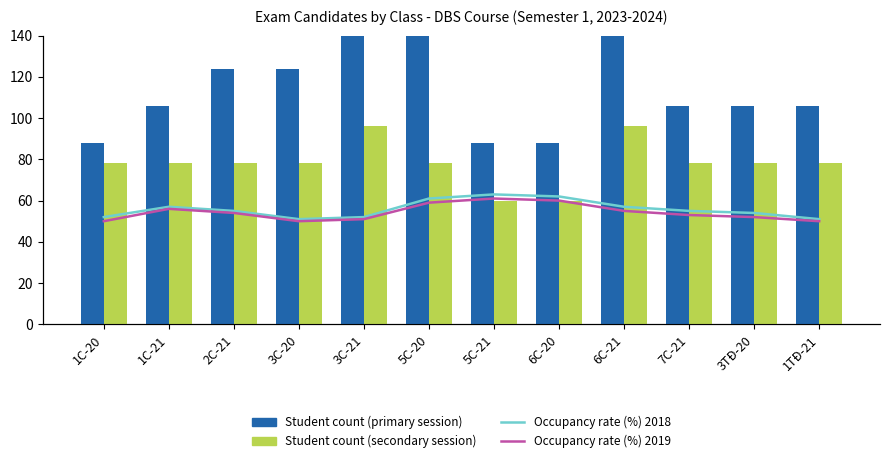

At which category does the chart reach its peak across all series?

6C-21